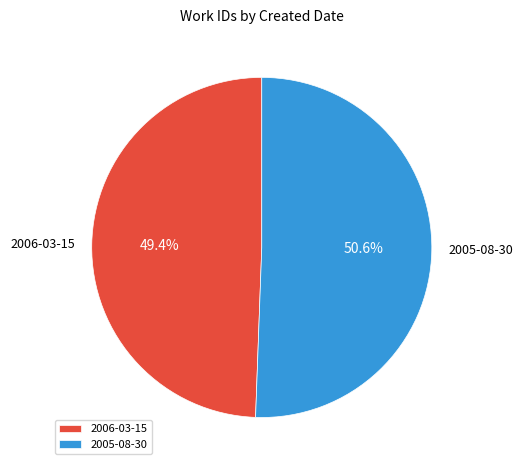

Which slice represents more than half of the pie?

2005-08-30